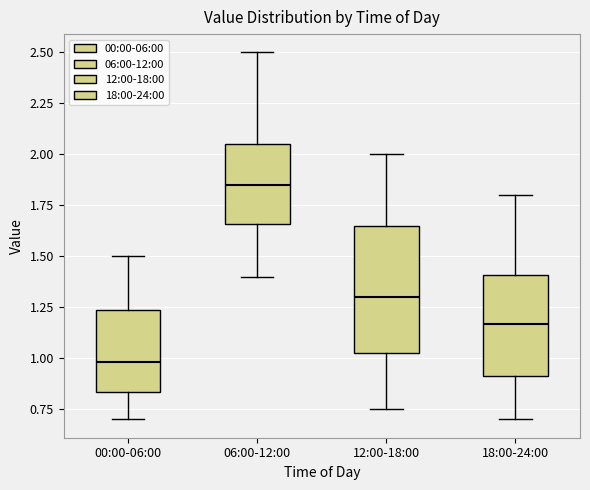

Comparing the boxes themselves (not the whiskers), which one is the tallest?

12:00-18:00